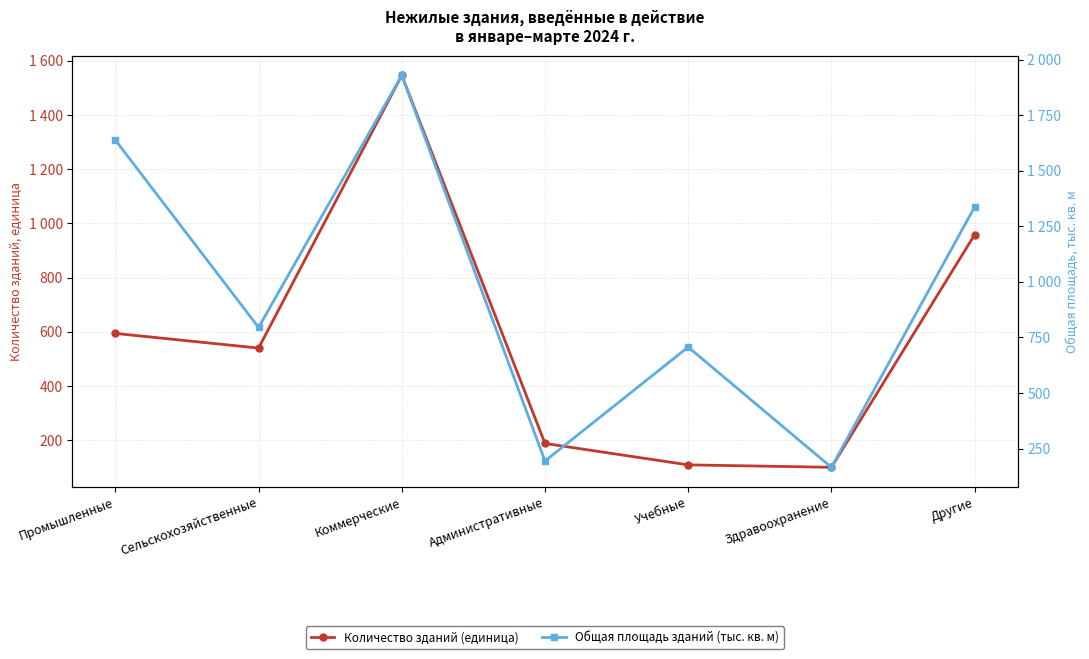

What is the difference between the Общая площадь зданий (тыс. кв. м) values at Другие and Сельскохозяйственные?

541.4